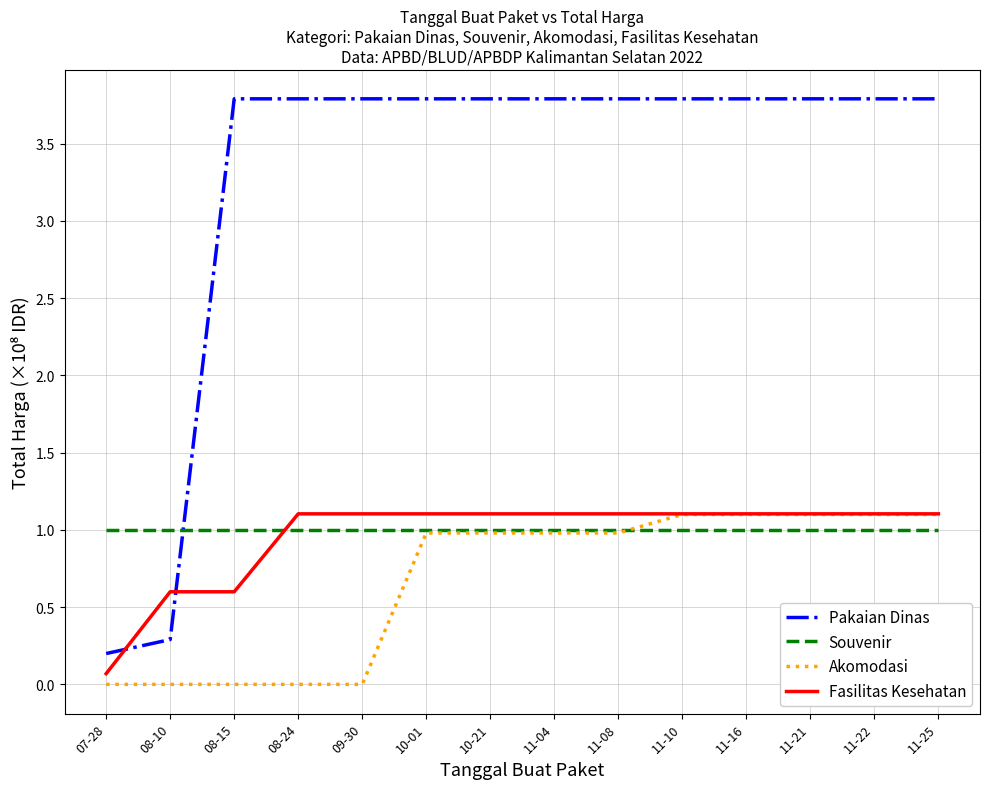

Which series has the largest range (max minus min)?

Pakaian Dinas